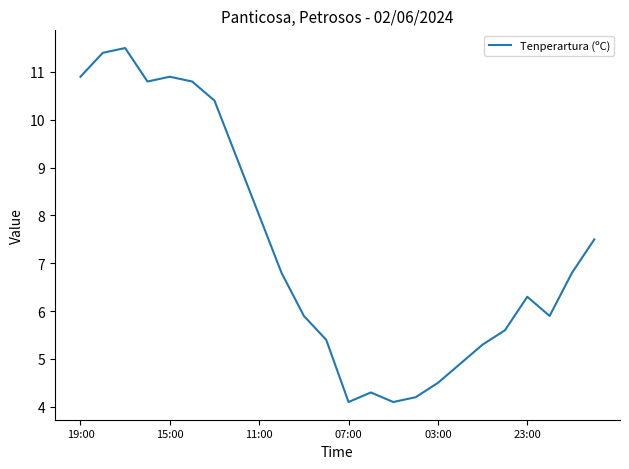

What is the difference between the maximum and minimum values?

7.4